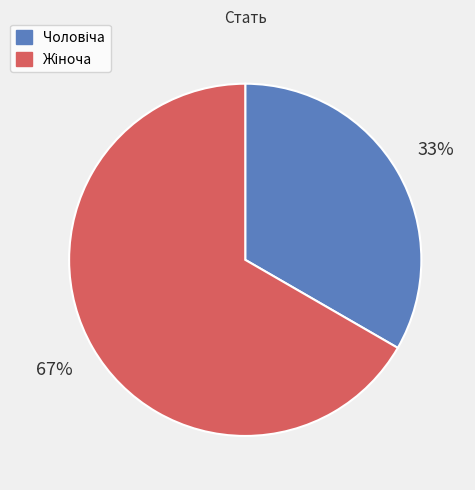

How many slices are in this pie chart?

2